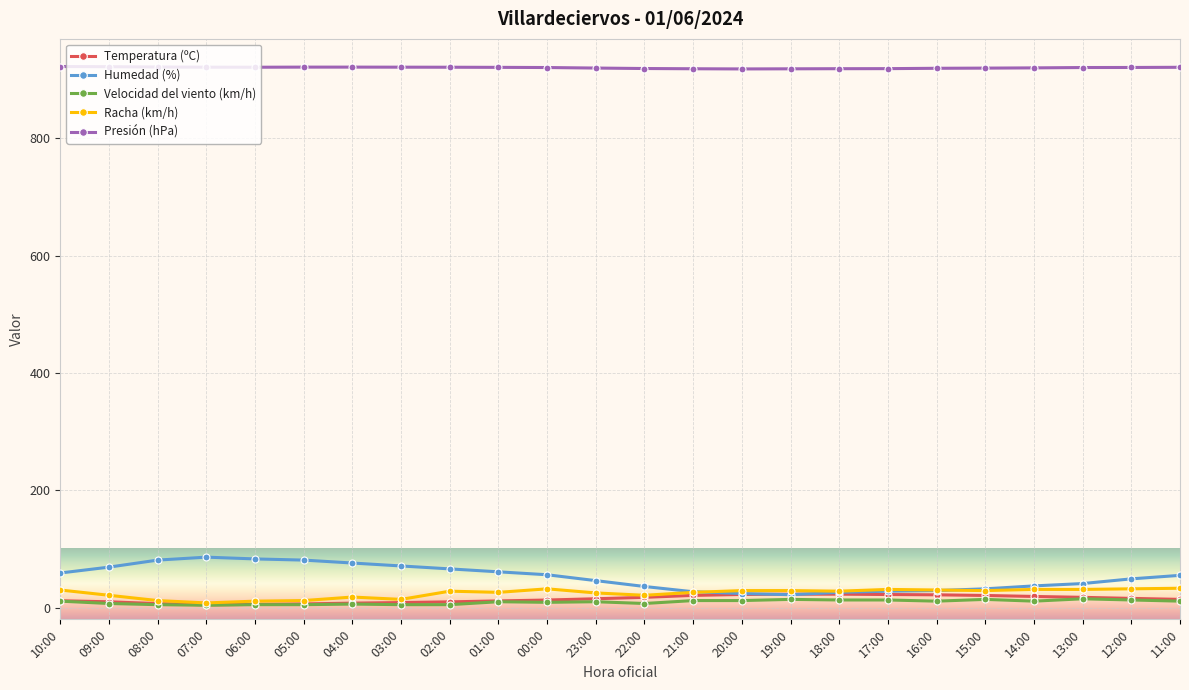

True or false: Presión (hPa) has a value of 1330.8 at 13:00.

False